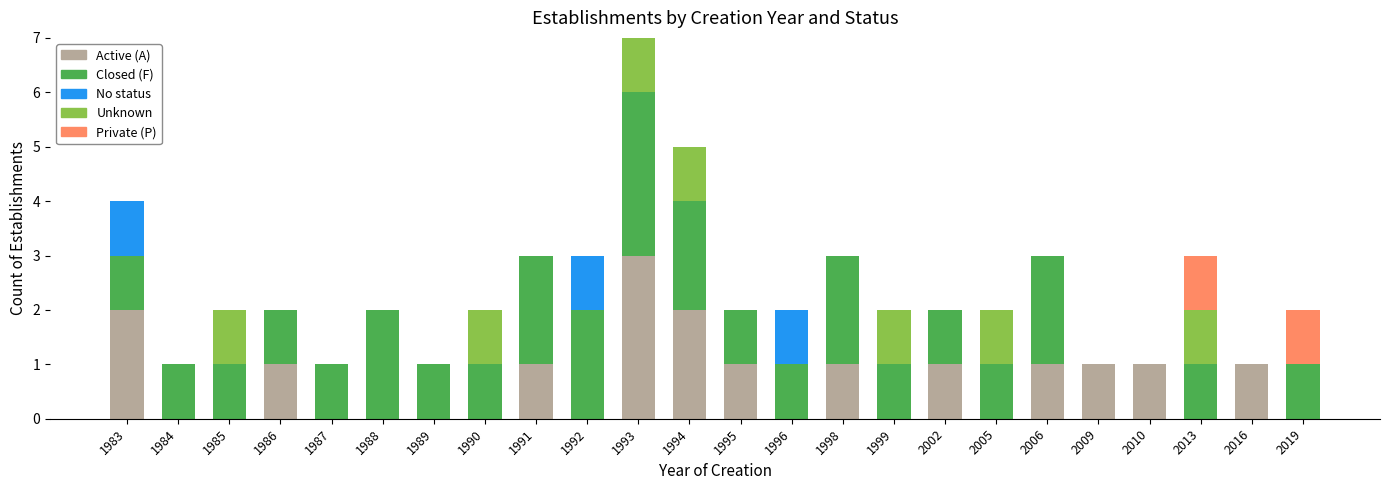

Does the chart contain stacked bars?

Yes